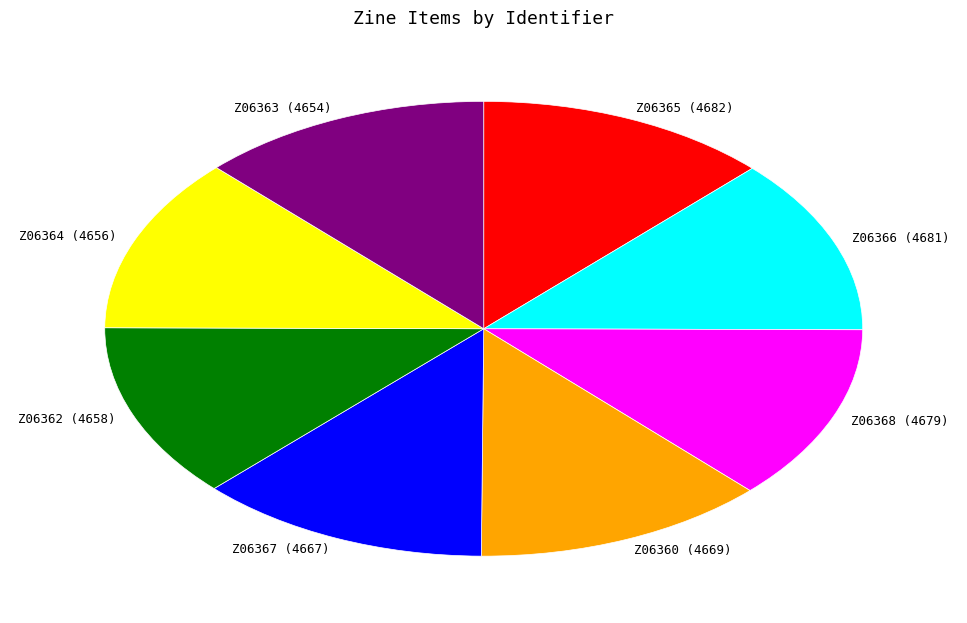

Does Z06365 account for over 50% of the chart?

No